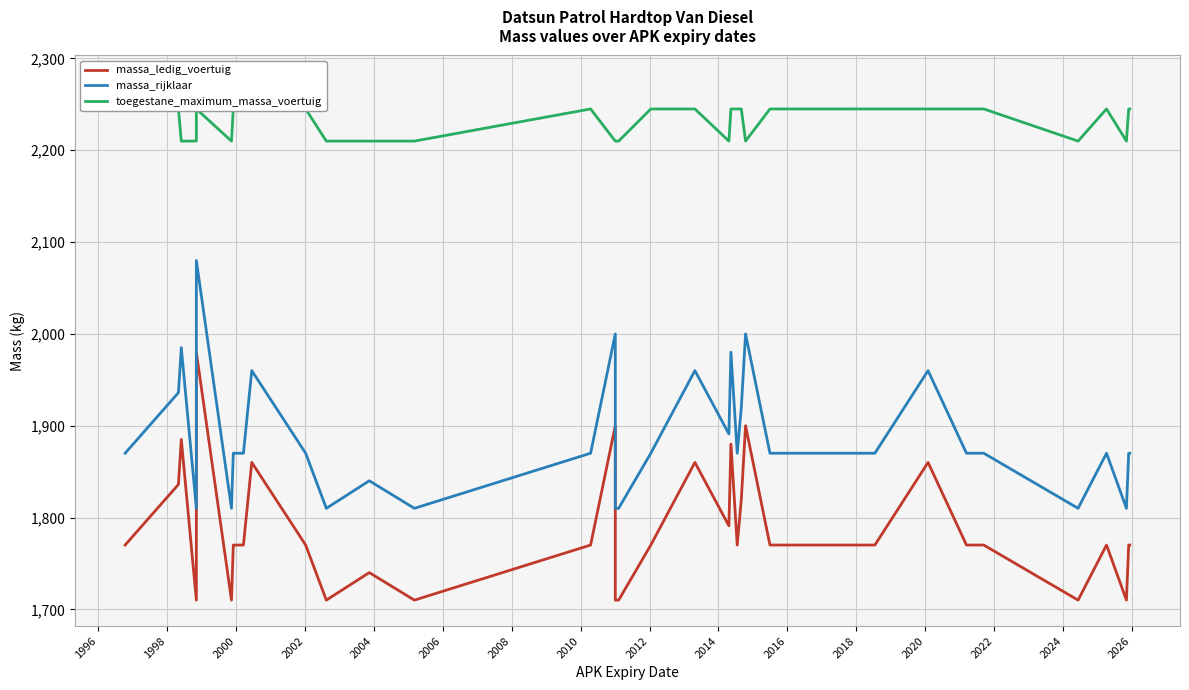

What is the difference between the second highest and second lowest values in the toegestane_maximum_massa_voertuig series?

35